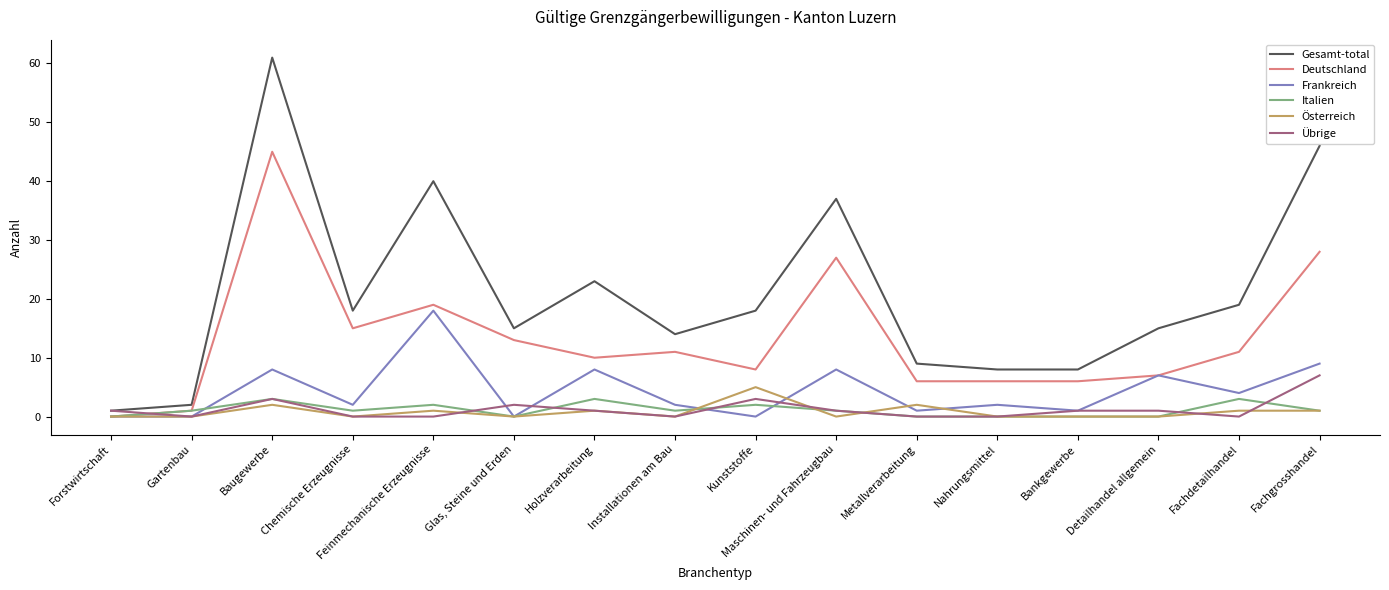

Reading right to left, transcribe all the data shown in this chart.

Gesamt-total: 46	19	15	8	8	9	37	18	14	23	15	40	18	61	2	1
Deutschland: 28	11	7	6	6	6	27	8	11	10	13	19	15	45	1	0
Frankreich: 9	4	7	1	2	1	8	0	2	8	0	18	2	8	0	0
Italien: 1	3	0	0	0	0	1	2	1	3	0	2	1	3	1	0
Österreich: 1	1	0	0	0	2	0	5	0	1	0	1	0	2	0	0
Übrige: 7	0	1	1	0	0	1	3	0	1	2	0	0	3	0	1